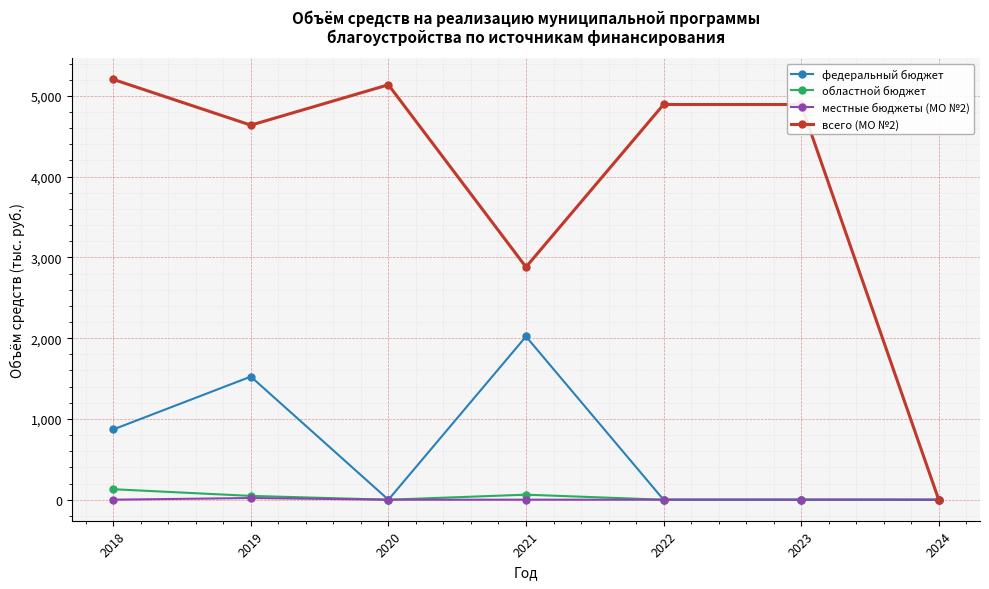

Which series has the widest spread of values?

всего (МО №2)